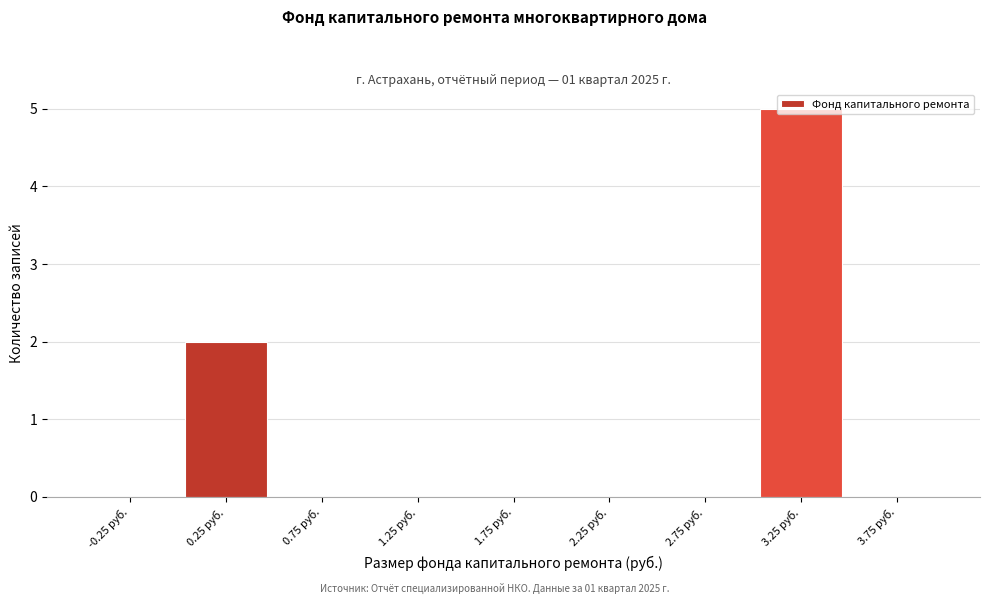

What is the change in value from 0.25 руб. to 3.25 руб.?

+3